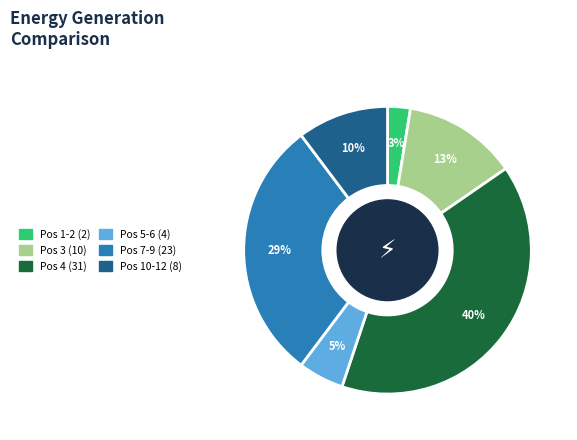

Does any single category account for the majority?

No